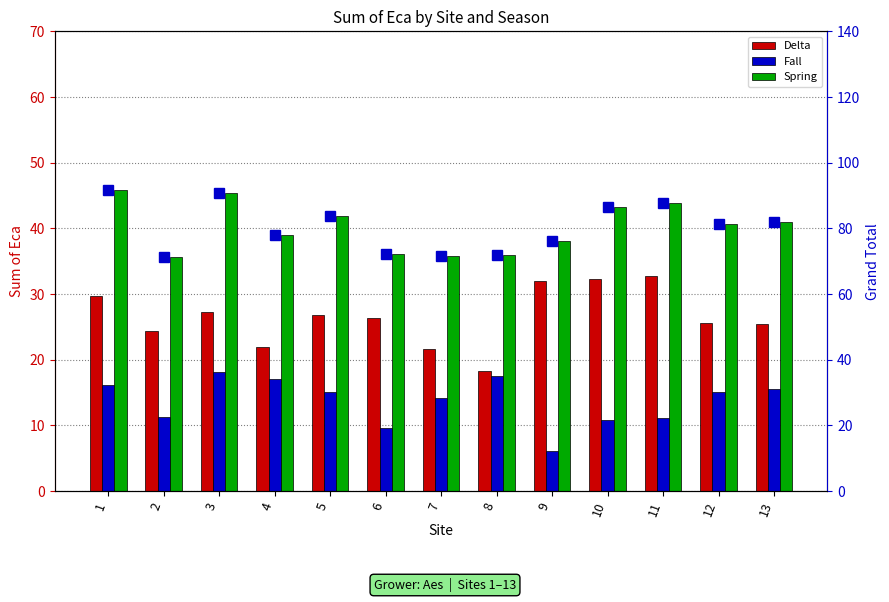

How many data points in Spring are less than 40?

6